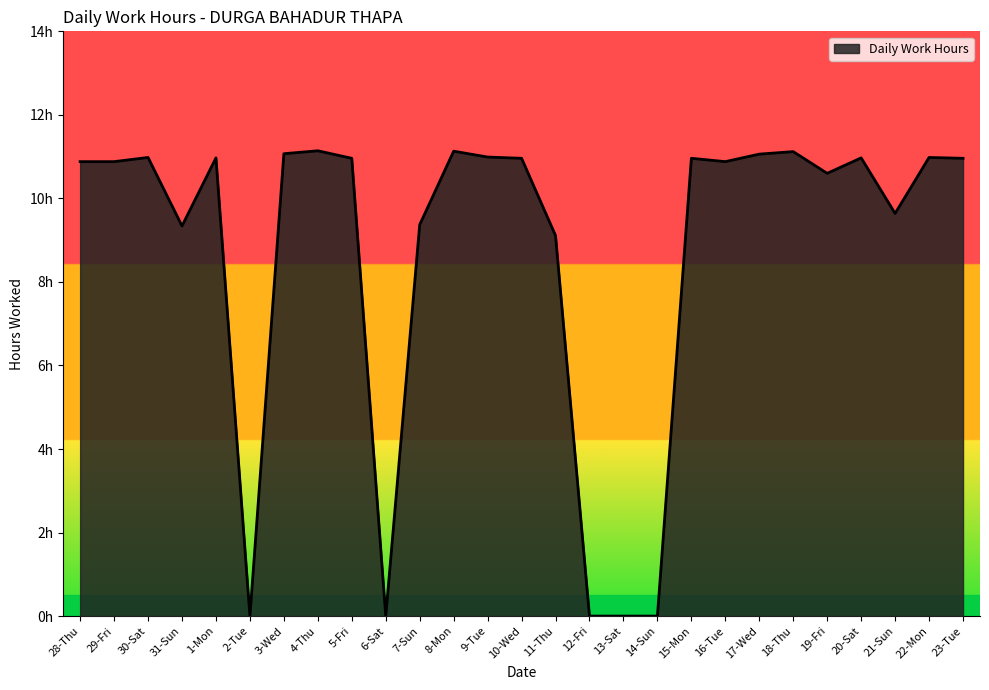

List the labels in order of value, smallest first.

2-Tue, 6-Sat, 12-Fri, 13-Sat, 14-Sun, 11-Thu, 31-Sun, 7-Sun, 21-Sun, 19-Fri, 28-Thu, 29-Fri, 16-Tue, 5-Fri, 10-Wed, 15-Mon, 23-Tue, 1-Mon, 20-Sat, 30-Sat, 22-Mon, 9-Tue, 17-Wed, 3-Wed, 18-Thu, 8-Mon, 4-Thu